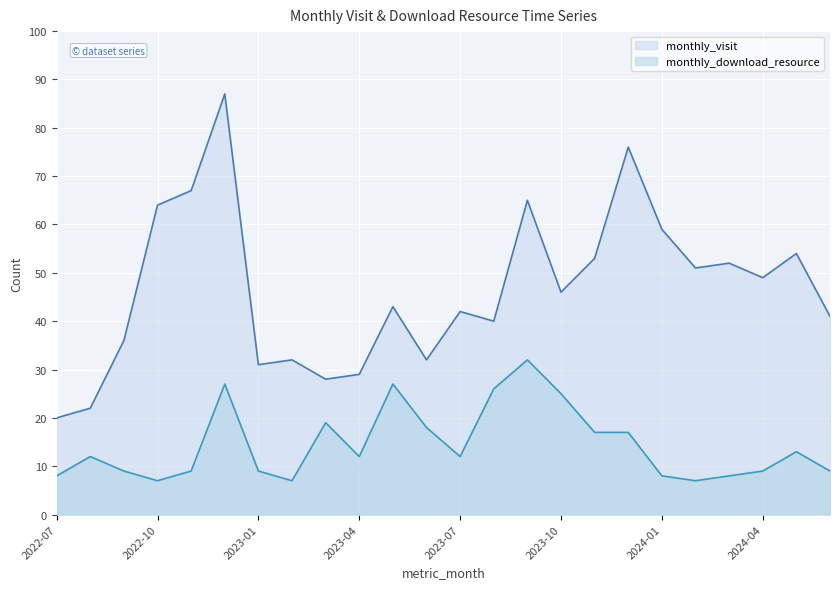

What is the label of the 15th point from the right?

2023-04